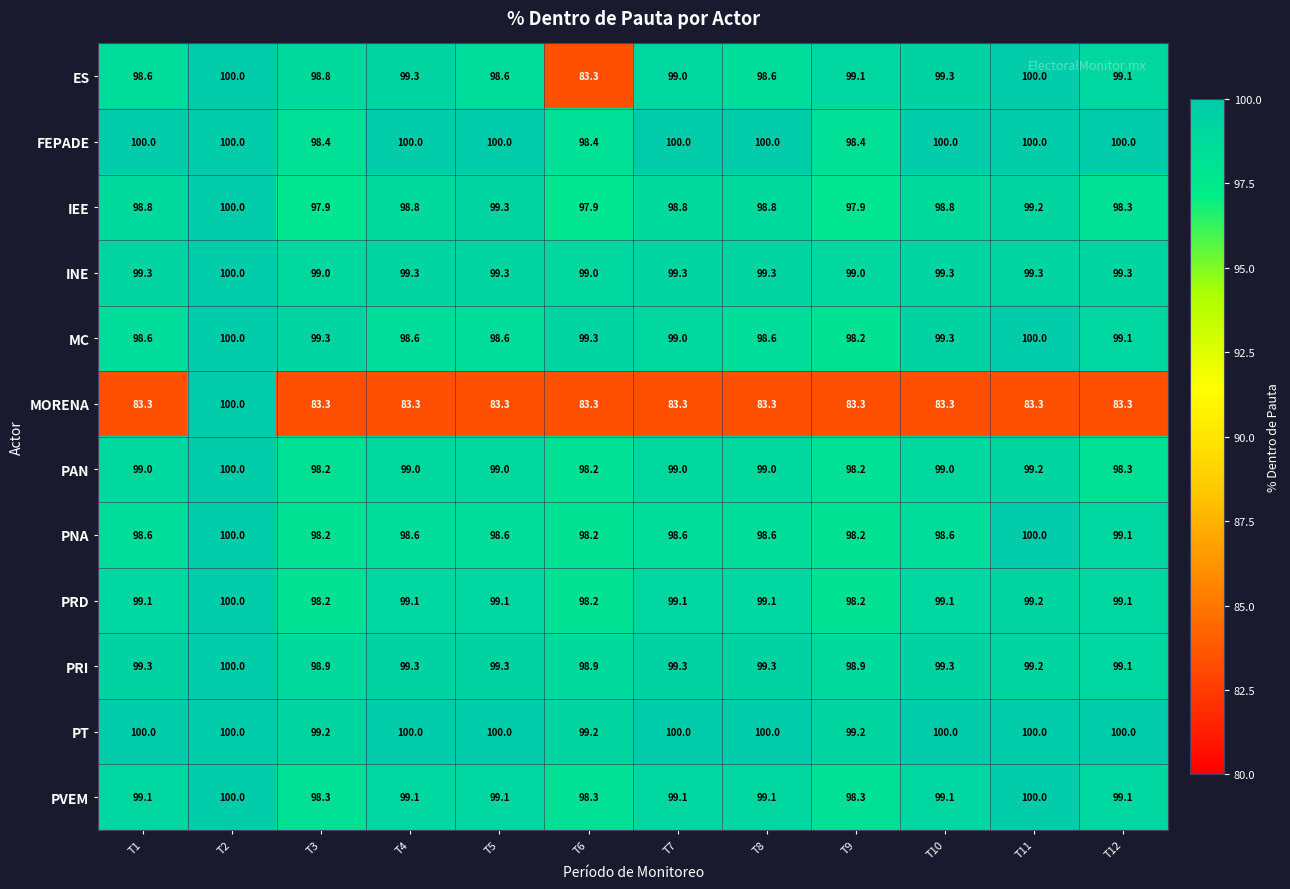

True or false: PNA has a value of 98.2 at T9.

True